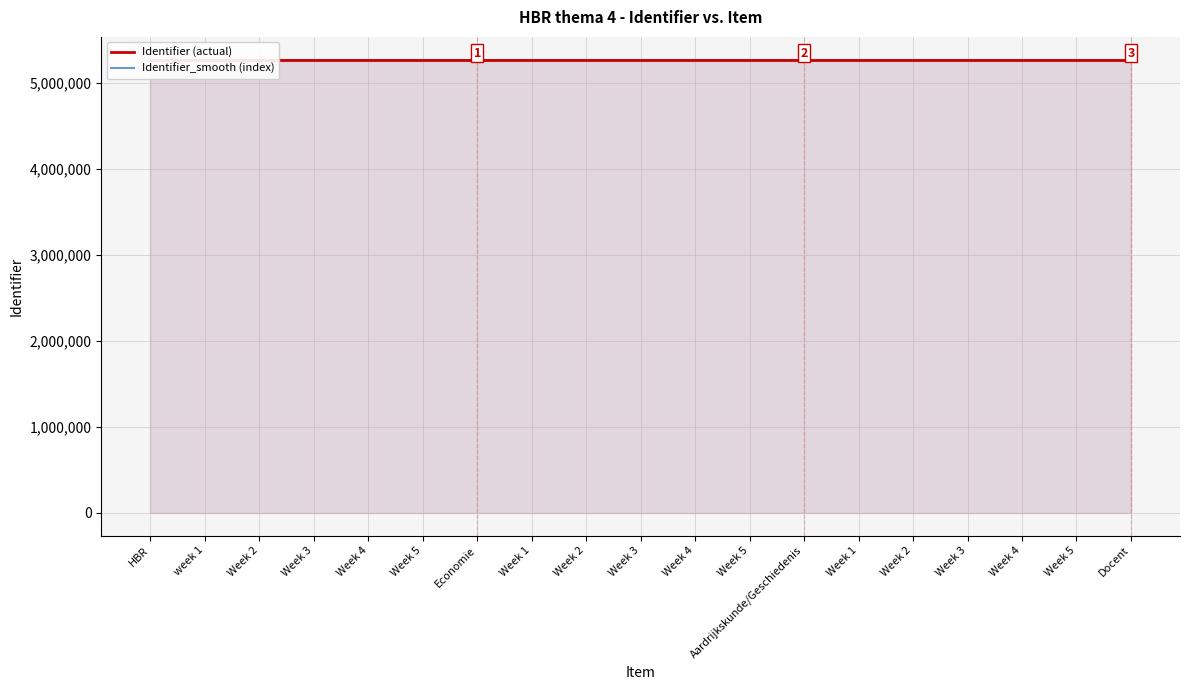

How many data points in Identifier (actual) are above 5269660?

9